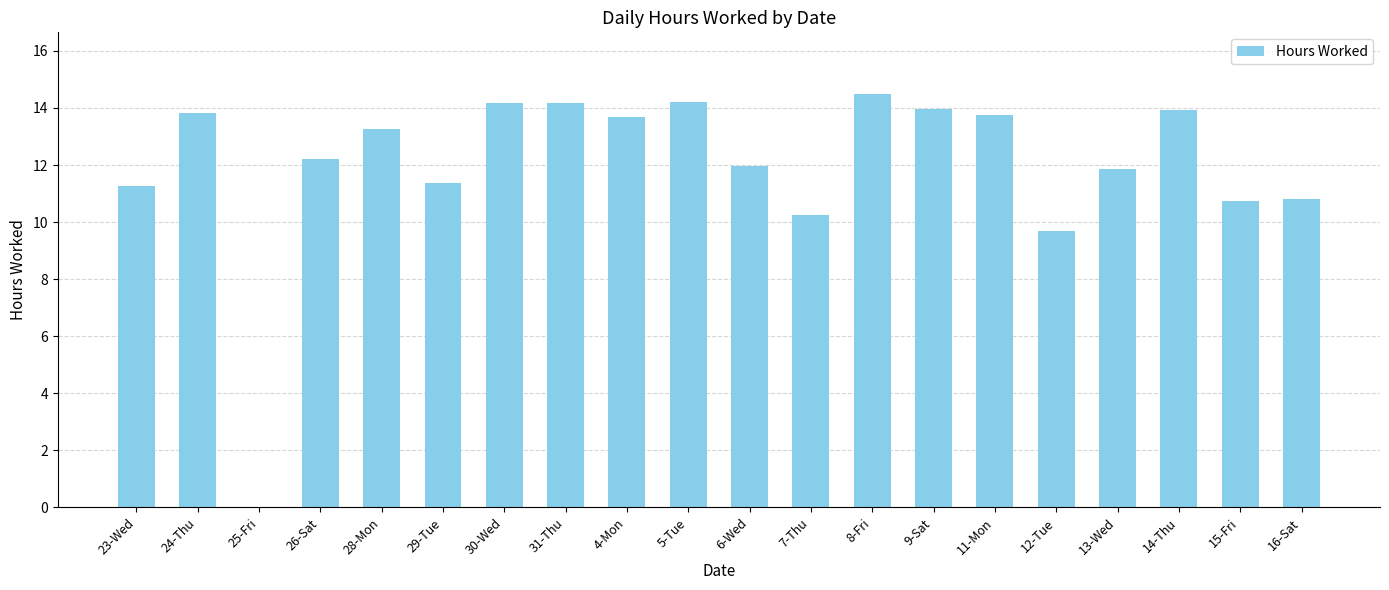

Is it true that the value at 5-Tue is 9.0?

False